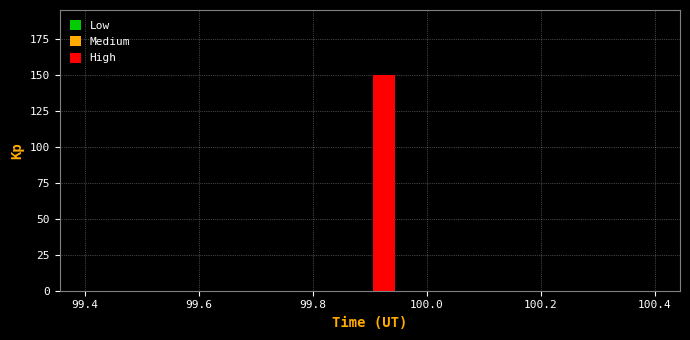

Around what value on the x-axis is the tallest bar? Give the approximate position of its centre, as read against the axis.

99.92